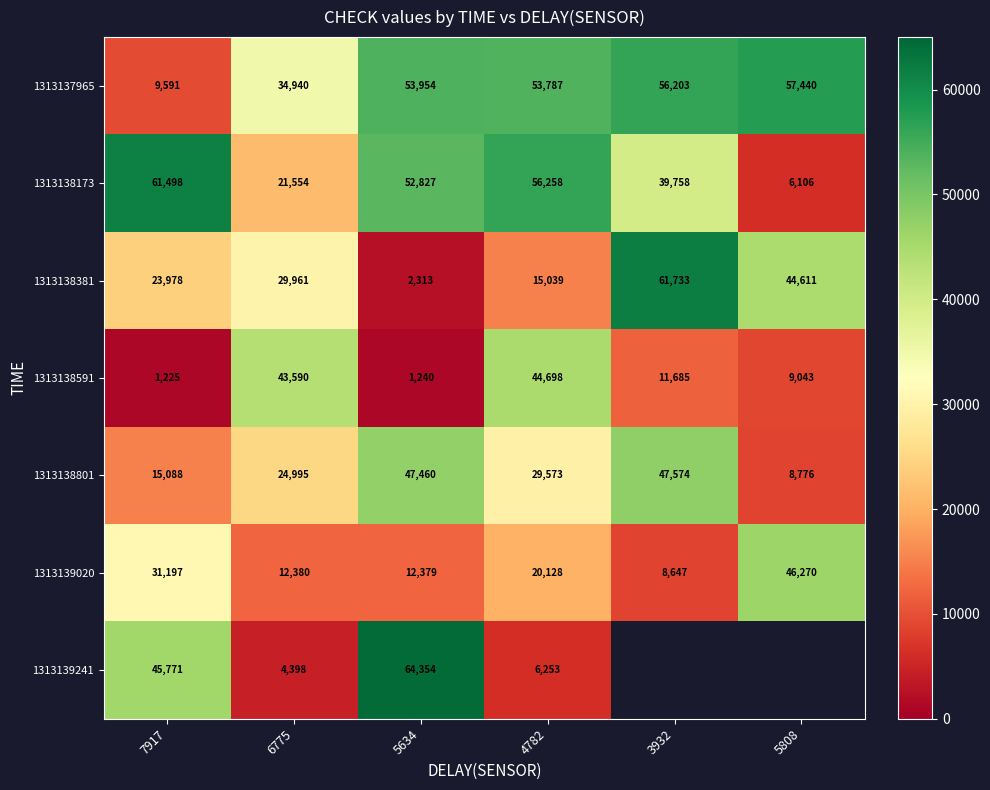

Which category has the highest value in the 1313138591 series?

4782